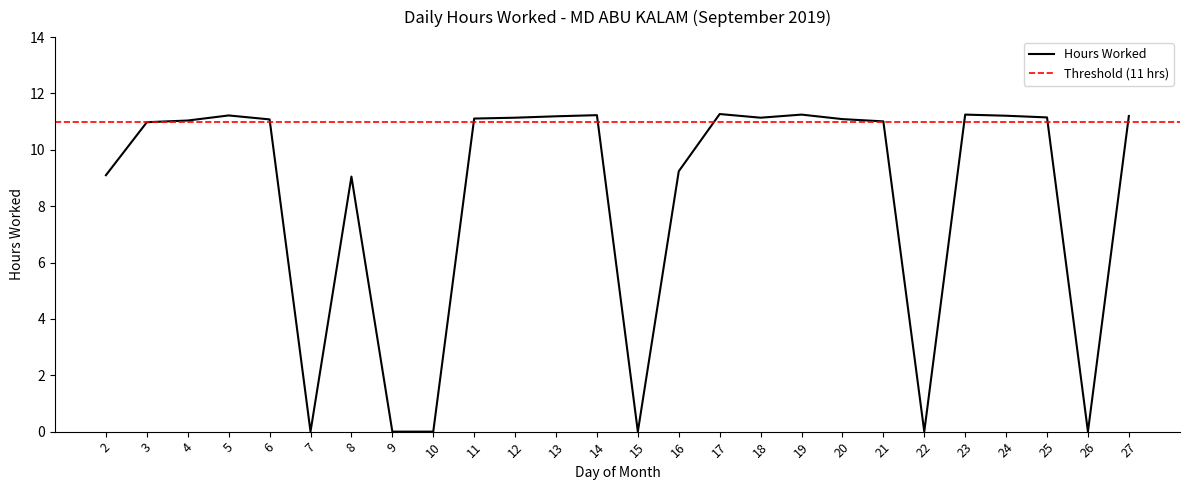

Reading left to right, what are all the values shown in this chart?

2=9.1	3=11.0	4=11.0	5=11.2	6=11.1	7=0.0	8=9.1	9=0.0	10=0.0	11=11.1	12=11.1	13=11.2	14=11.2	15=0.0	16=9.2	17=11.3	18=11.1	19=11.2	20=11.1	21=11.0	22=0.0	23=11.2	24=11.2	25=11.2	26=0.0	27=11.2